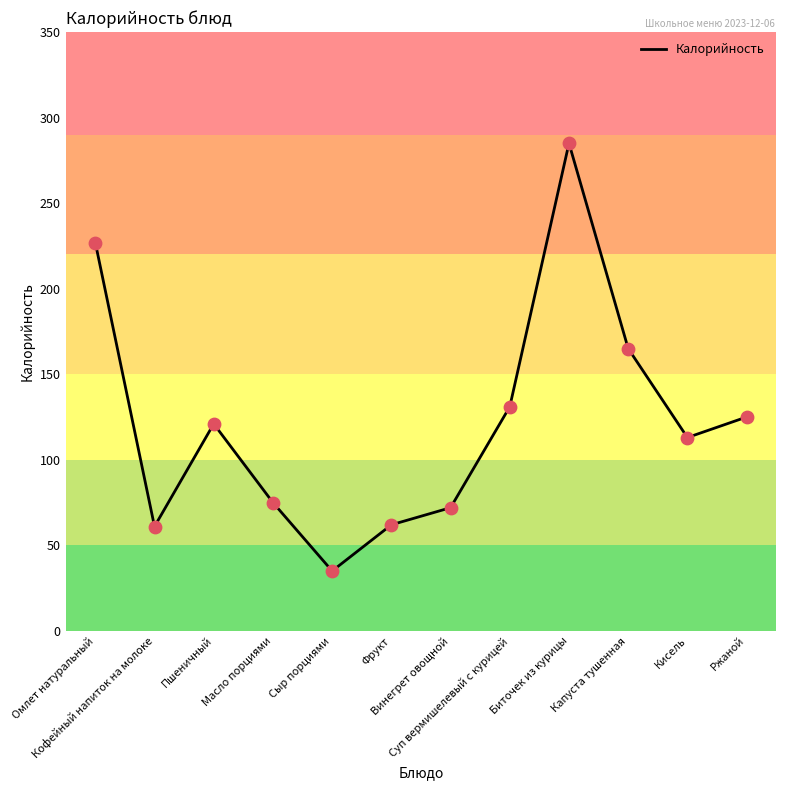

What is the ratio of the value at Капуста тушенная to the value at Сыр порциями?

4.7